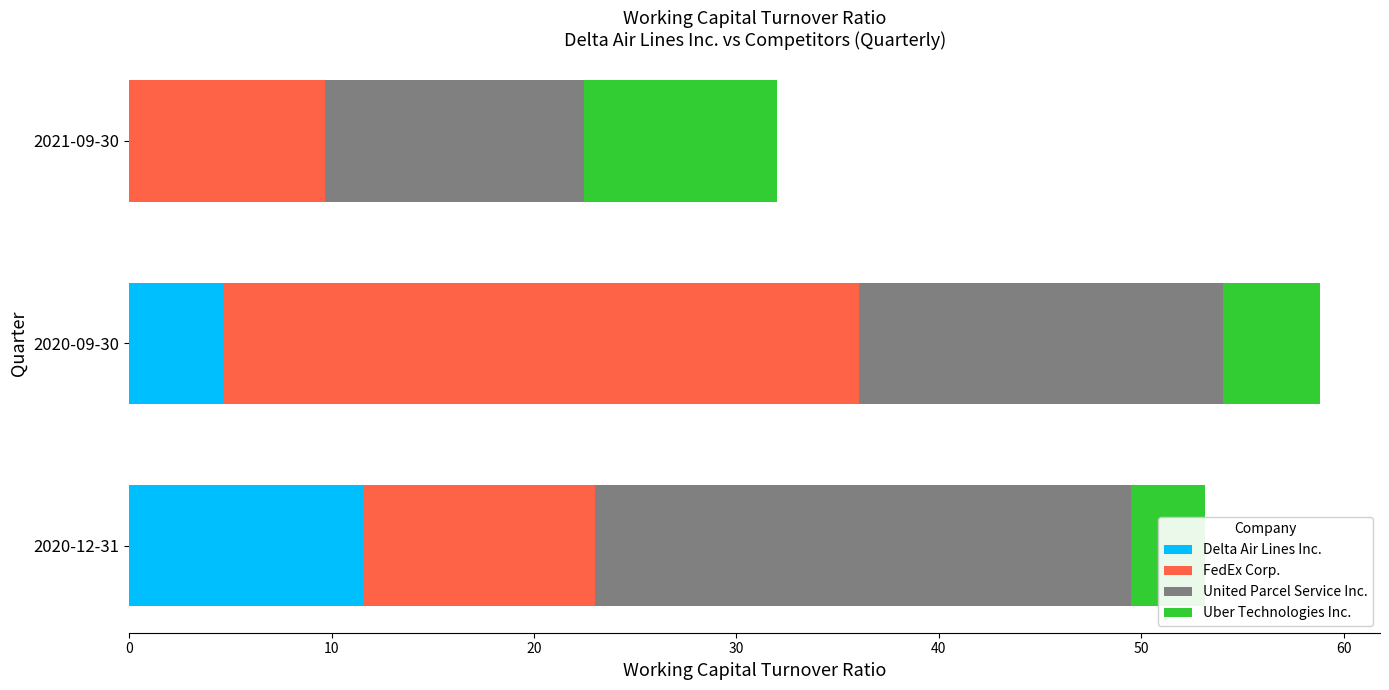

What is the minimum value for FedEx Corp.?

9.7